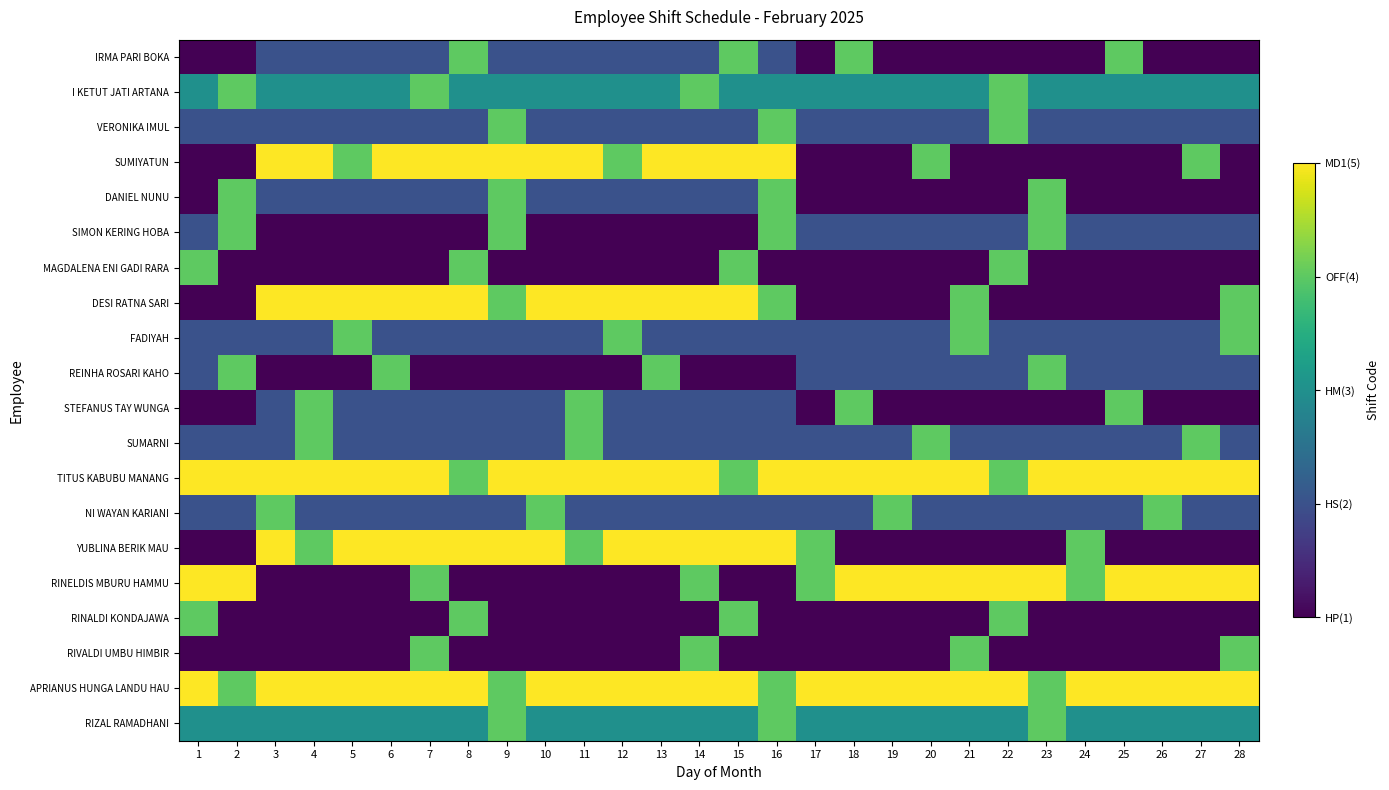

Reading left to right, what are all the values shown in this chart?

IRMA PARI BOKA: 1=1	2=1	3=2	4=2	5=2	6=2	7=2	8=4	9=2	10=2	11=2	12=2	13=2	14=2	15=4	16=2	17=1	18=4	19=1	20=1	21=1	22=1	23=1	24=1	25=4	26=1	27=1	28=1
I KETUT JATI ARTANA: 1=3	2=4	3=3	4=3	5=3	6=3	7=4	8=3	9=3	10=3	11=3	12=3	13=3	14=4	15=3	16=3	17=3	18=3	19=3	20=3	21=3	22=4	23=3	24=3	25=3	26=3	27=3	28=3
VERONIKA IMUL: 1=2	2=2	3=2	4=2	5=2	6=2	7=2	8=2	9=4	10=2	11=2	12=2	13=2	14=2	15=2	16=4	17=2	18=2	19=2	20=2	21=2	22=4	23=2	24=2	25=2	26=2	27=2	28=2
SUMIYATUN: 1=1	2=1	3=5	4=5	5=4	6=5	7=5	8=5	9=5	10=5	11=5	12=4	13=5	14=5	15=5	16=5	17=1	18=1	19=1	20=4	21=1	22=1	23=1	24=1	25=1	26=1	27=4	28=1
DANIEL NUNU: 1=1	2=4	3=2	4=2	5=2	6=2	7=2	8=2	9=4	10=2	11=2	12=2	13=2	14=2	15=2	16=4	17=1	18=1	19=1	20=1	21=1	22=1	23=4	24=1	25=1	26=1	27=1	28=1
SIMON KERING HOBA: 1=2	2=4	3=1	4=1	5=1	6=1	7=1	8=1	9=4	10=1	11=1	12=1	13=1	14=1	15=1	16=4	17=2	18=2	19=2	20=2	21=2	22=2	23=4	24=2	25=2	26=2	27=2	28=2
MAGDALENA ENI GADI RARA: 1=4	2=1	3=1	4=1	5=1	6=1	7=1	8=4	9=1	10=1	11=1	12=1	13=1	14=1	15=4	16=1	17=1	18=1	19=1	20=1	21=1	22=4	23=1	24=1	25=1	26=1	27=1	28=1
DESI RATNA SARI: 1=1	2=1	3=5	4=5	5=5	6=5	7=5	8=5	9=4	10=5	11=5	12=5	13=5	14=5	15=5	16=4	17=1	18=1	19=1	20=1	21=4	22=1	23=1	24=1	25=1	26=1	27=1	28=4
FADIYAH: 1=2	2=2	3=2	4=2	5=4	6=2	7=2	8=2	9=2	10=2	11=2	12=4	13=2	14=2	15=2	16=2	17=2	18=2	19=2	20=2	21=4	22=2	23=2	24=2	25=2	26=2	27=2	28=4
REINHA ROSARI KAHO: 1=2	2=4	3=1	4=1	5=1	6=4	7=1	8=1	9=1	10=1	11=1	12=1	13=4	14=1	15=1	16=1	17=2	18=2	19=2	20=2	21=2	22=2	23=4	24=2	25=2	26=2	27=2	28=2
STEFANUS TAY WUNGA: 1=1	2=1	3=2	4=4	5=2	6=2	7=2	8=2	9=2	10=2	11=4	12=2	13=2	14=2	15=2	16=2	17=1	18=4	19=1	20=1	21=1	22=1	23=1	24=1	25=4	26=1	27=1	28=1
SUMARNI: 1=2	2=2	3=2	4=4	5=2	6=2	7=2	8=2	9=2	10=2	11=4	12=2	13=2	14=2	15=2	16=2	17=2	18=2	19=2	20=4	21=2	22=2	23=2	24=2	25=2	26=2	27=4	28=2
TITUS KABUBU MANANG: 1=5	2=5	3=5	4=5	5=5	6=5	7=5	8=4	9=5	10=5	11=5	12=5	13=5	14=5	15=4	16=5	17=5	18=5	19=5	20=5	21=5	22=4	23=5	24=5	25=5	26=5	27=5	28=5
NI WAYAN KARIANI: 1=2	2=2	3=4	4=2	5=2	6=2	7=2	8=2	9=2	10=4	11=2	12=2	13=2	14=2	15=2	16=2	17=2	18=2	19=4	20=2	21=2	22=2	23=2	24=2	25=2	26=4	27=2	28=2
YUBLINA BERIK MAU: 1=1	2=1	3=5	4=4	5=5	6=5	7=5	8=5	9=5	10=5	11=4	12=5	13=5	14=5	15=5	16=5	17=4	18=1	19=1	20=1	21=1	22=1	23=1	24=4	25=1	26=1	27=1	28=1
RINELDIS MBURU HAMMU: 1=5	2=5	3=1	4=1	5=1	6=1	7=4	8=1	9=1	10=1	11=1	12=1	13=1	14=4	15=1	16=1	17=4	18=5	19=5	20=5	21=5	22=5	23=5	24=4	25=5	26=5	27=5	28=5
RINALDI KONDAJAWA: 1=4	2=1	3=1	4=1	5=1	6=1	7=1	8=4	9=1	10=1	11=1	12=1	13=1	14=1	15=4	16=1	17=1	18=1	19=1	20=1	21=1	22=4	23=1	24=1	25=1	26=1	27=1	28=1
RIVALDI UMBU HIMBIR: 1=1	2=1	3=1	4=1	5=1	6=1	7=4	8=1	9=1	10=1	11=1	12=1	13=1	14=4	15=1	16=1	17=1	18=1	19=1	20=1	21=4	22=1	23=1	24=1	25=1	26=1	27=1	28=4
APRIANUS HUNGA LANDU HAU: 1=5	2=4	3=5	4=5	5=5	6=5	7=5	8=5	9=4	10=5	11=5	12=5	13=5	14=5	15=5	16=4	17=5	18=5	19=5	20=5	21=5	22=5	23=4	24=5	25=5	26=5	27=5	28=5
RIZAL RAMADHANI: 1=3	2=3	3=3	4=3	5=3	6=3	7=3	8=3	9=4	10=3	11=3	12=3	13=3	14=3	15=3	16=4	17=3	18=3	19=3	20=3	21=3	22=3	23=4	24=3	25=3	26=3	27=3	28=3